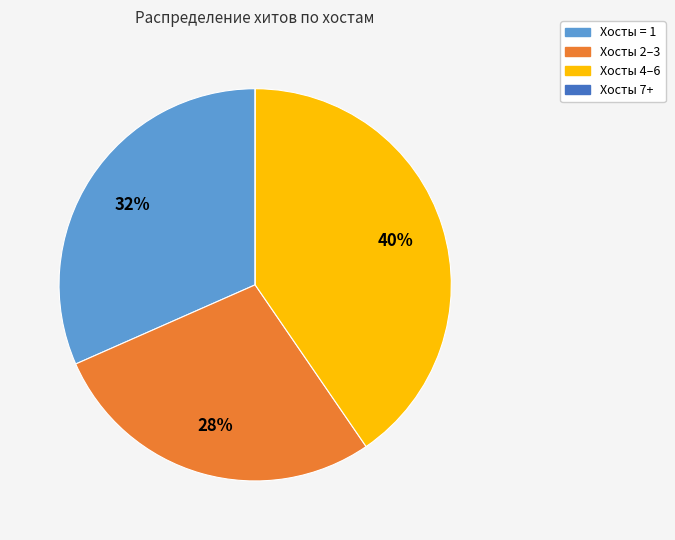

To the nearest percent, what is the average slice percentage?

25%